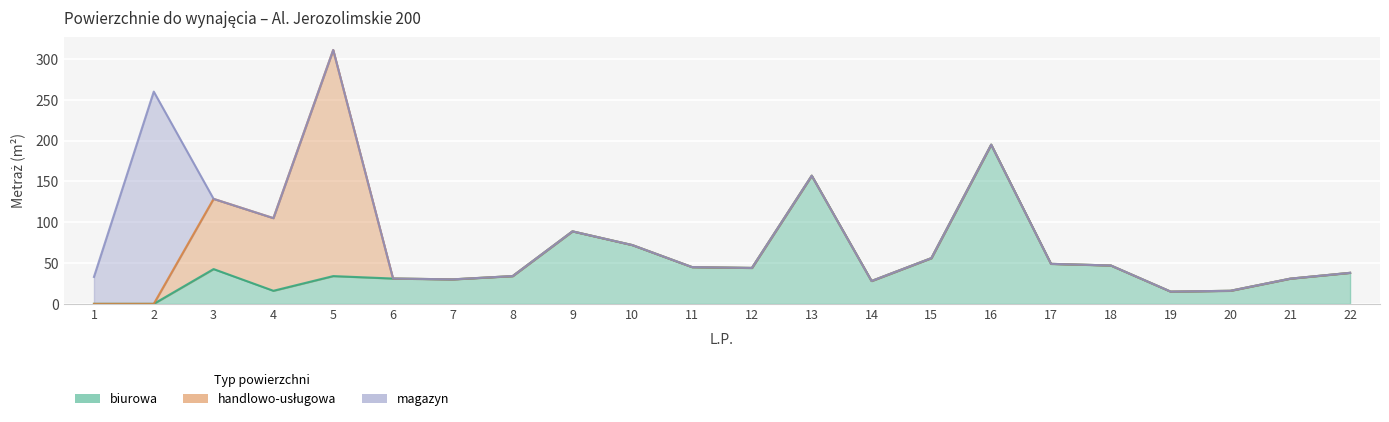

At which category is the sum across all series the highest?

5